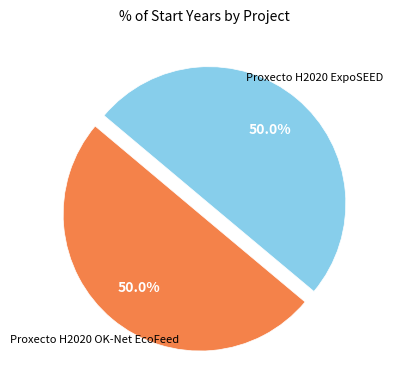

How many segments does this pie chart have?

2